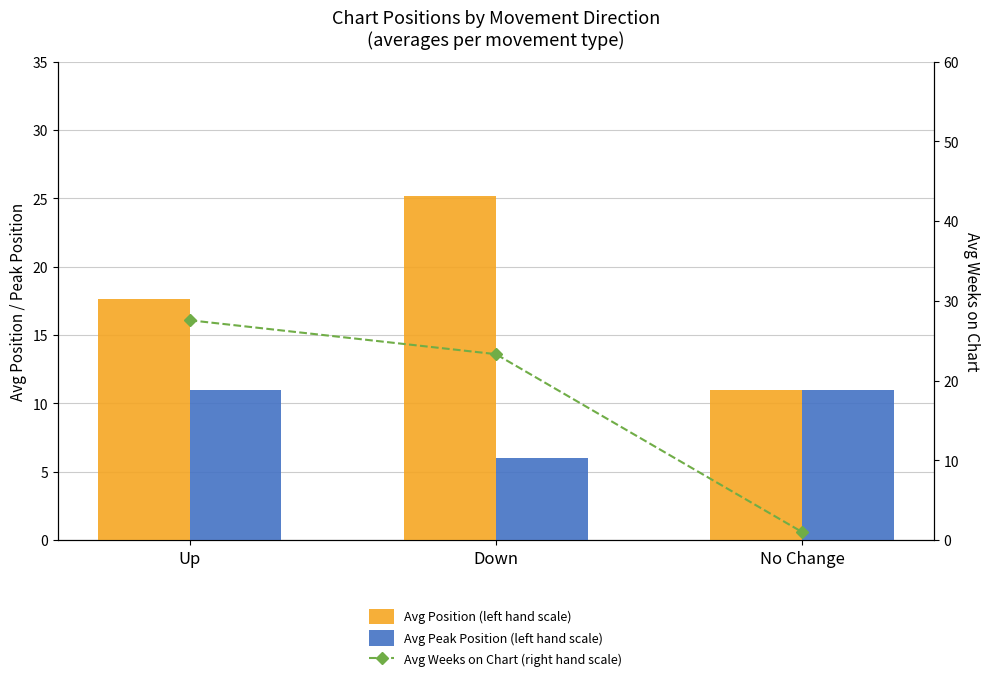

Reading left to right, extract all data points from this chart.

Avg Position (left hand scale): Up=17.7	Down=25.2	No Change=11.0
Avg Peak Position (left hand scale): Up=11.0	Down=6.0	No Change=11.0
Avg Weeks on Chart (right hand scale): Up=27.6	Down=23.3	No Change=1.0